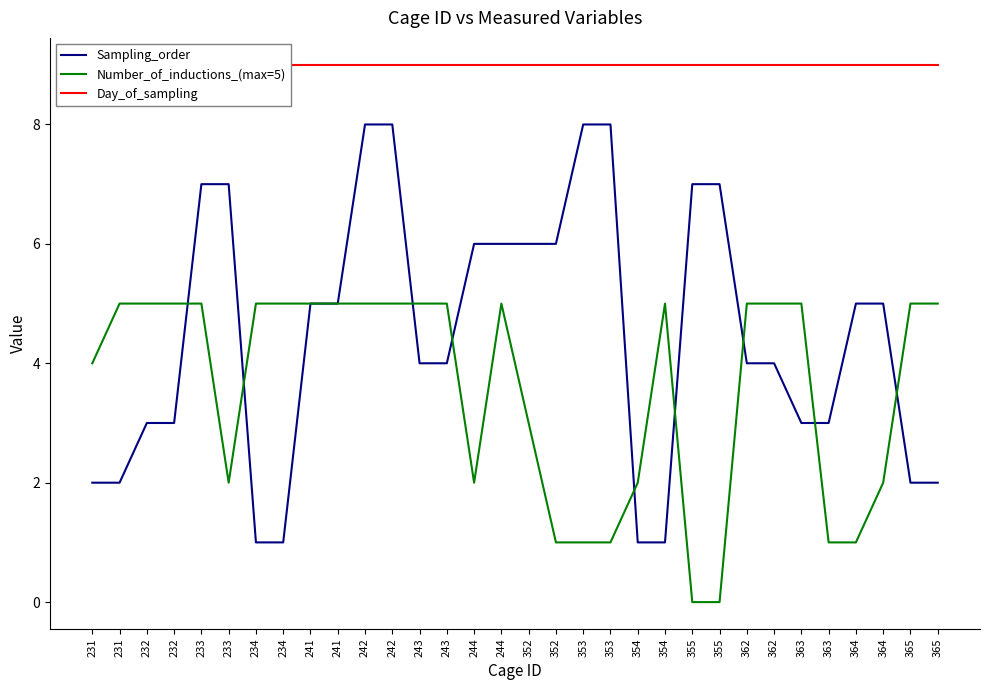

Is the value of Number_of_inductions_(max=5) at 352 greater than the value of Sampling_order at 353?

No